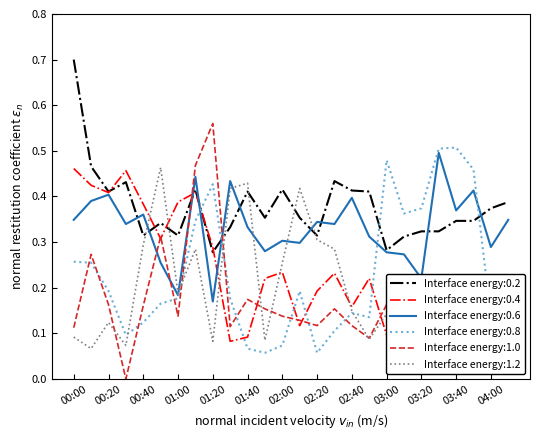

Which category has the highest value in the Interface energy:0.2 series?

00:00